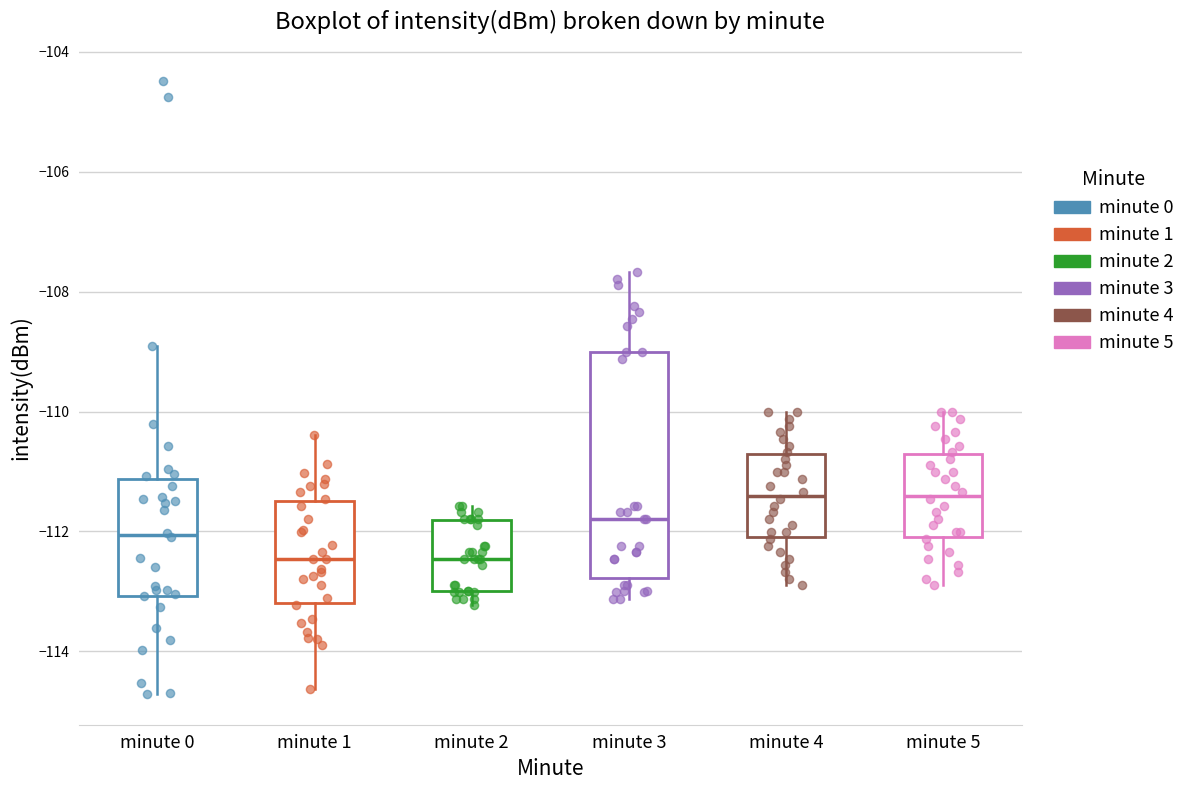

Comparing the boxes themselves (not the whiskers), which one is the tallest?

minute 3